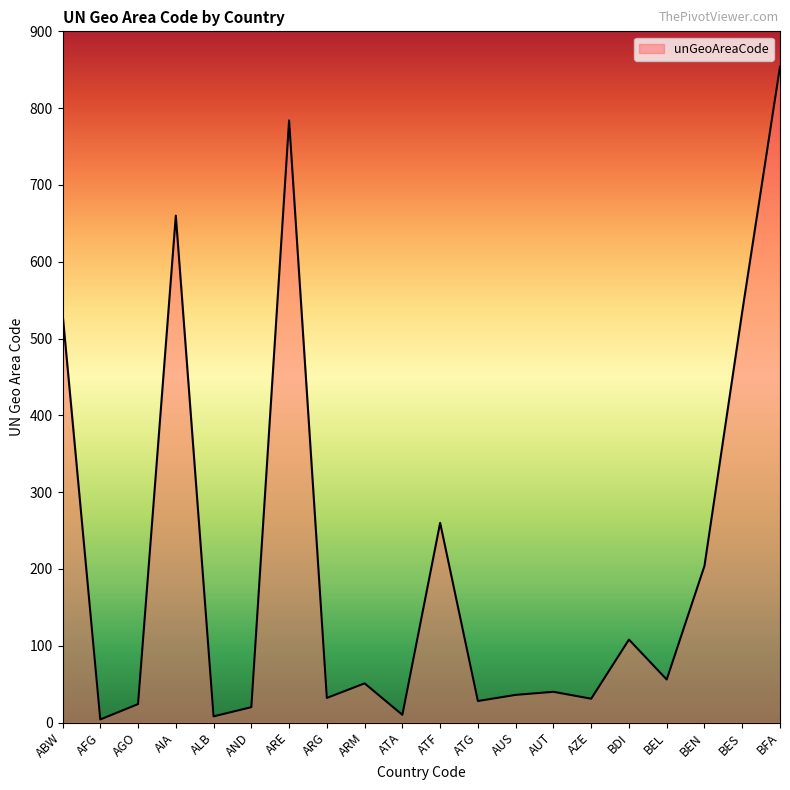

Approximately how many times larger is the value at AUT compared to BES?

0.1